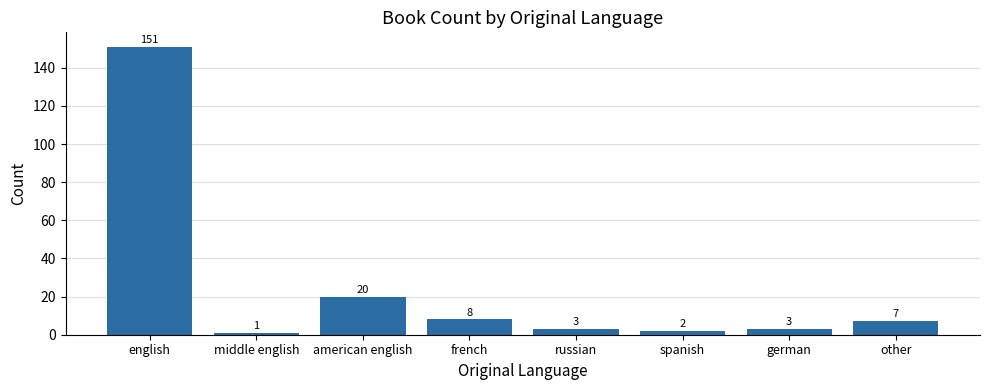

What is the label of the 8th bar from the left?

other